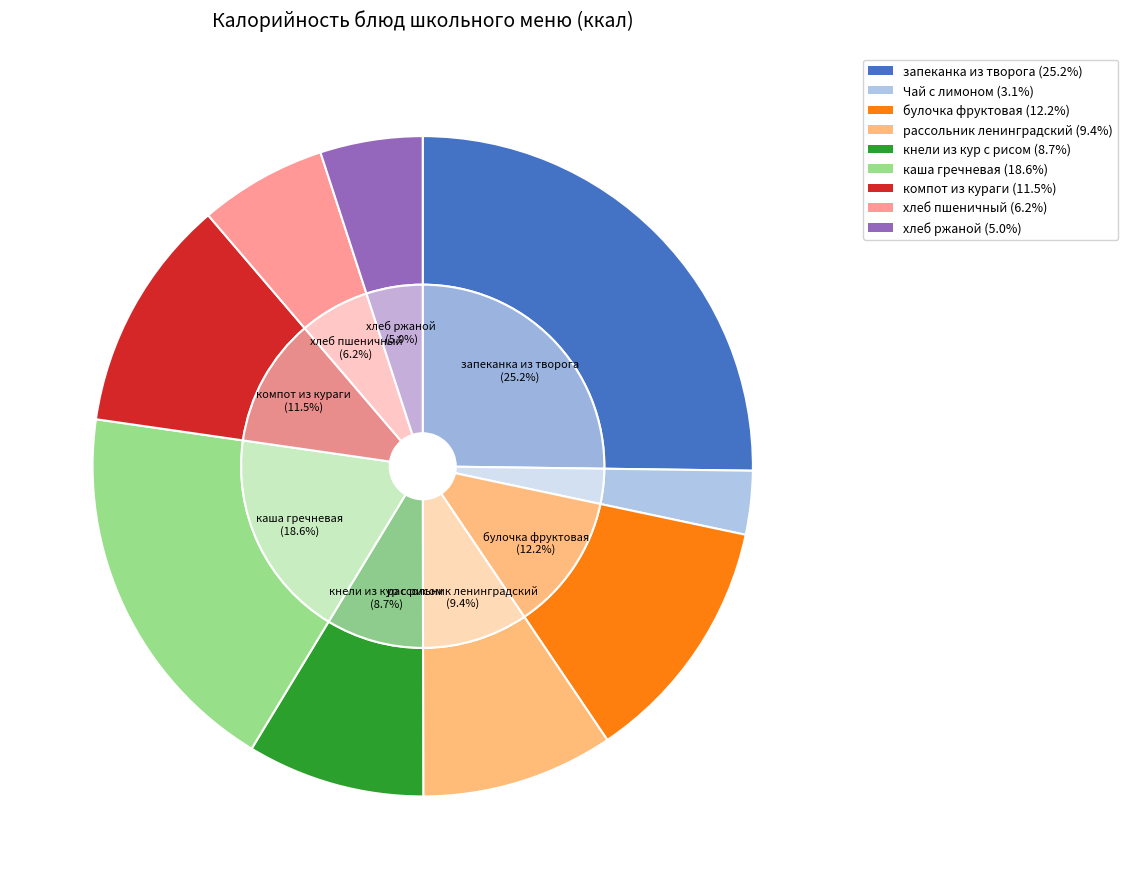

Between рассольник ленинградский and кнели из кур с рисом, which is larger?

рассольник ленинградский